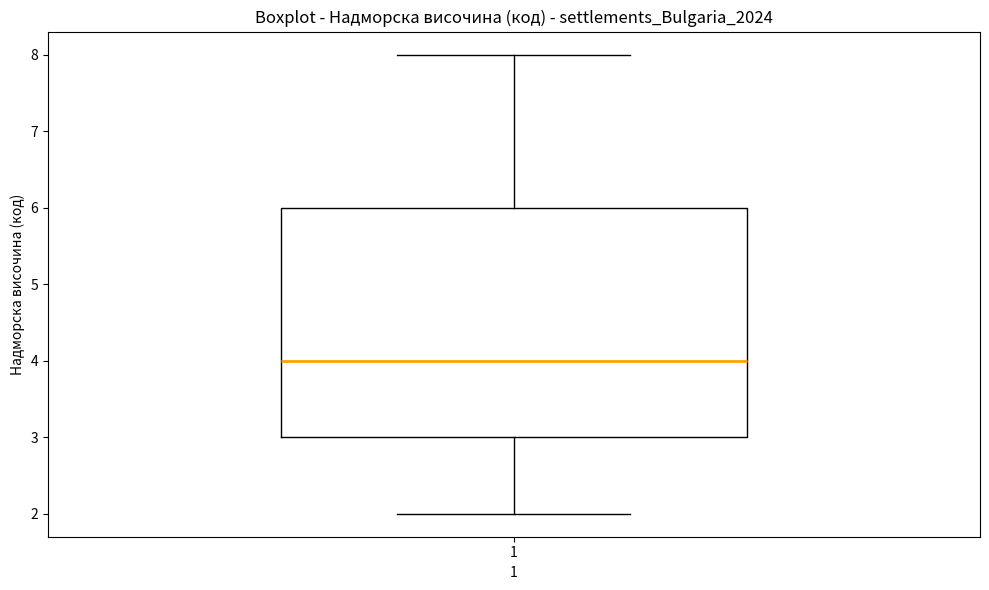

Where does the upper whisker of the box at x = 1 end on the y-axis? The values are not printed on the chart, so give them approximately, as read against the axis.

8